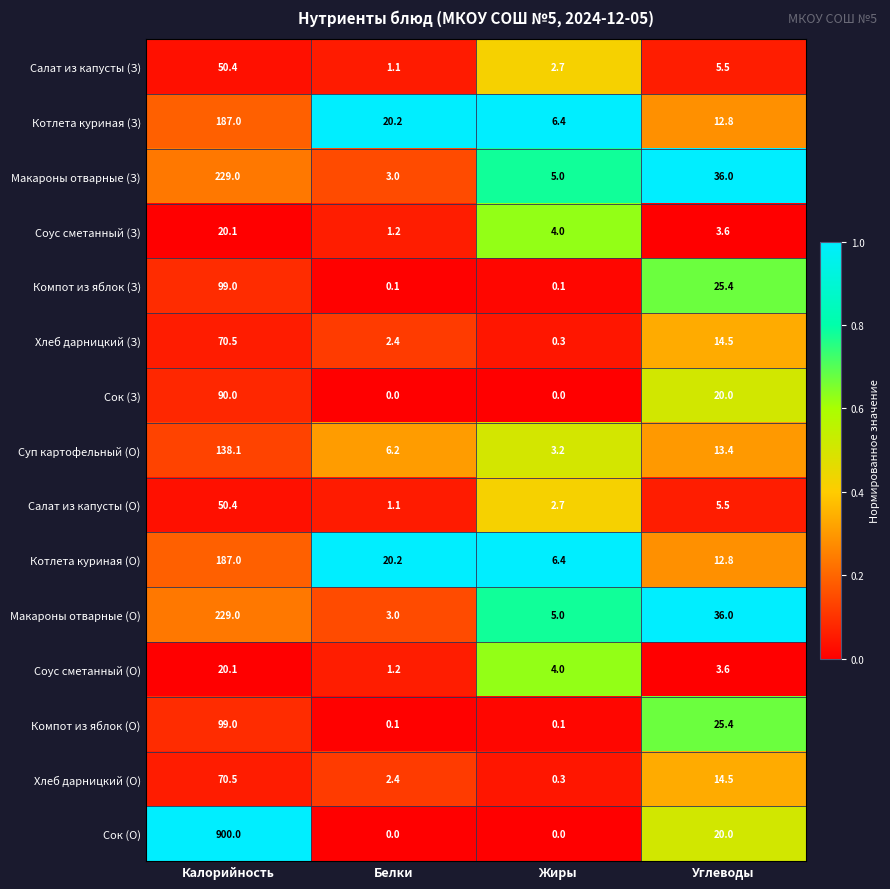

What is the total value across all series at Углеводы?

249.0